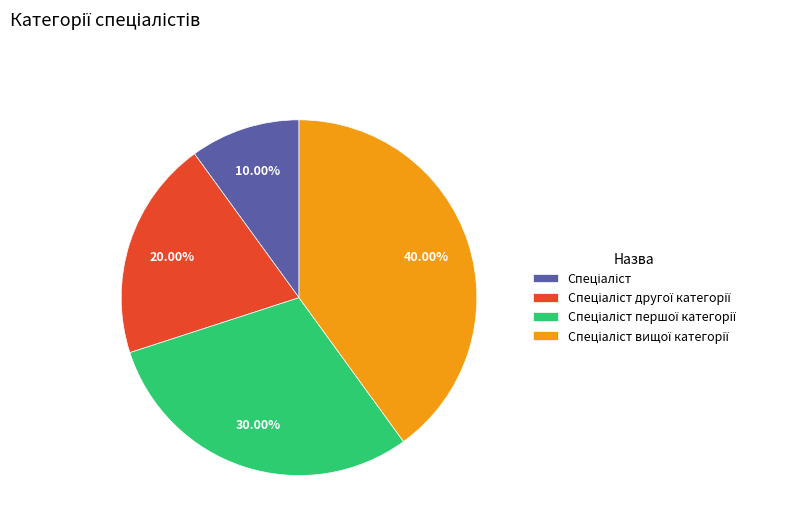

Is there any slice that represents more than half of the pie?

No